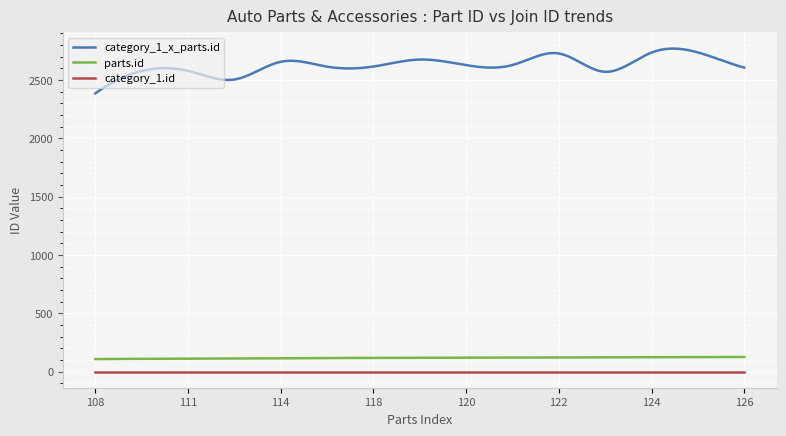

At how many categories does at least one series exceed 1226?

300